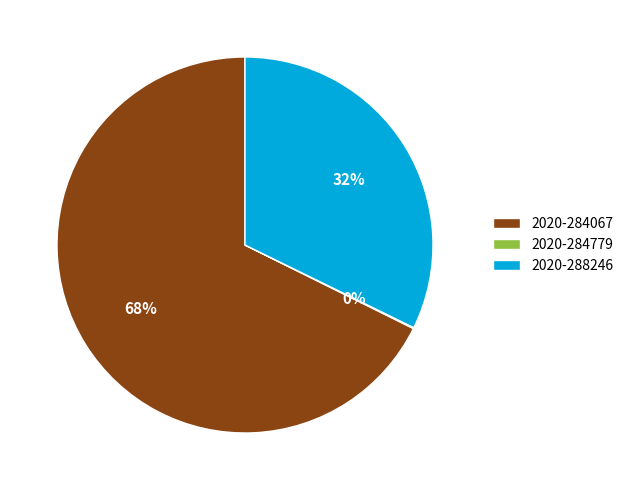

To the nearest percent, what is the combined percentage of 2020-284067 and 2020-288246?

100%